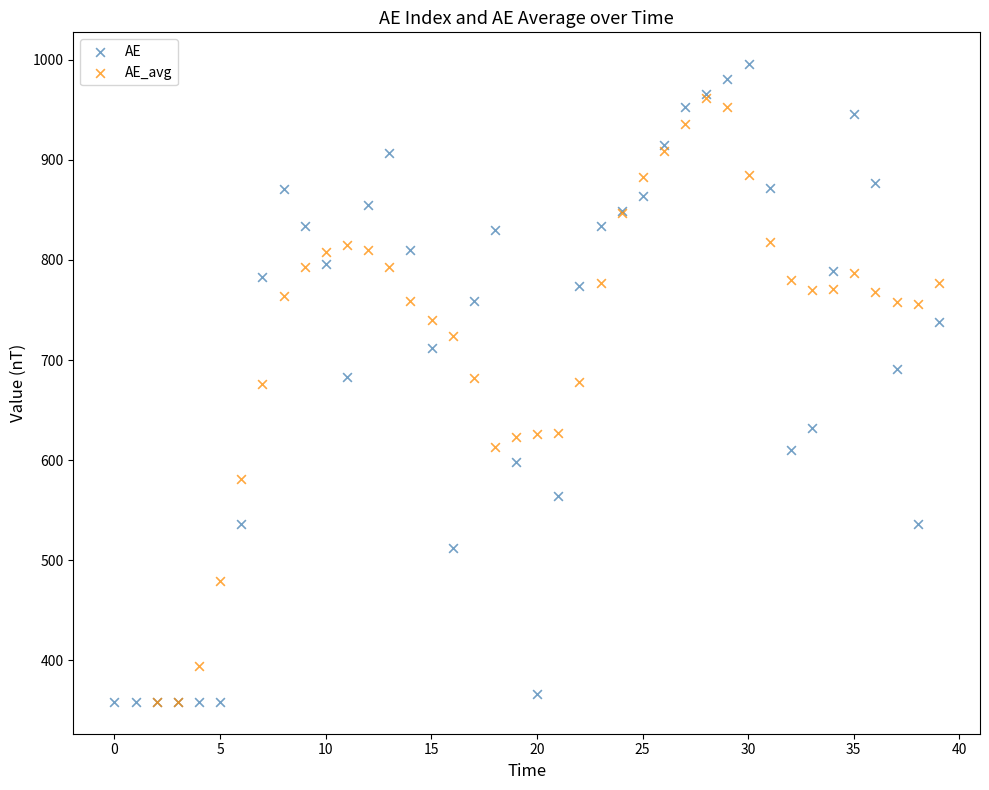

Which series has the widest spread of Y values?

AE